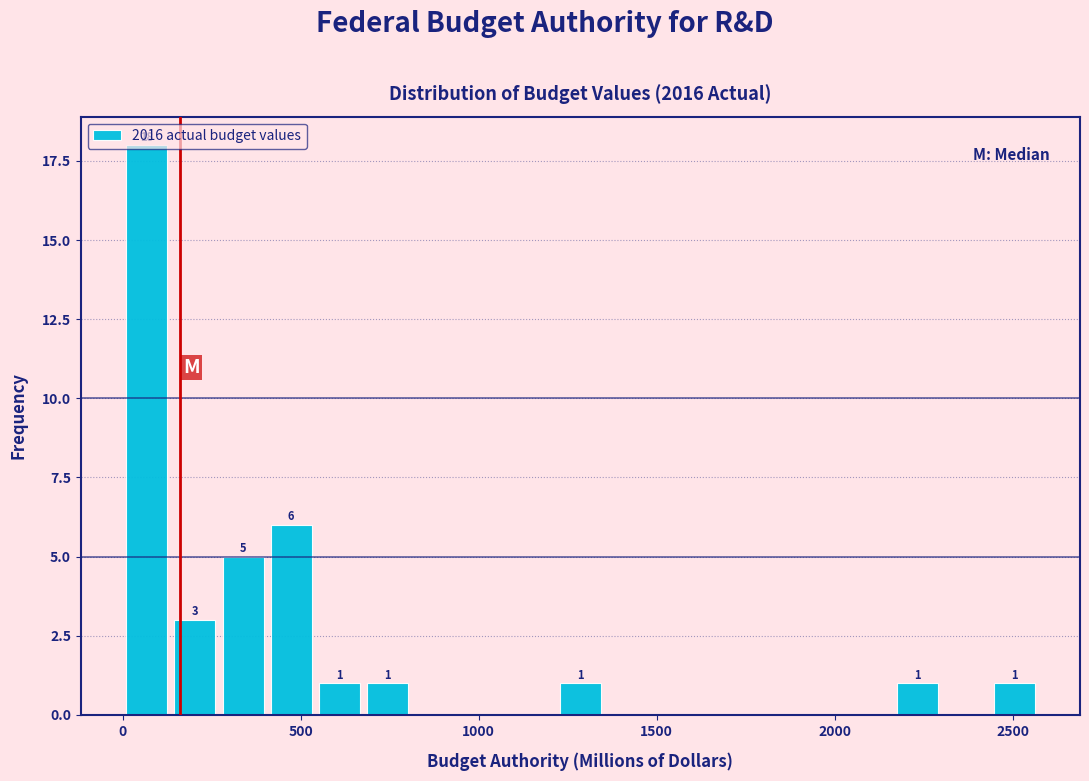

Around what value on the x-axis is the tallest bar? Give the approximate position of its centre, as read against the axis.

50